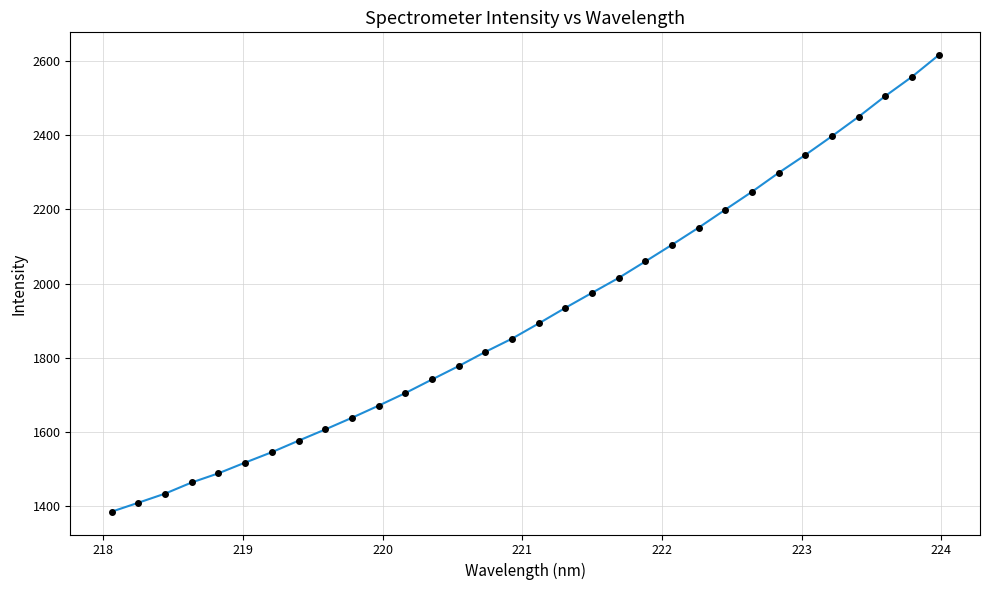

True or false: the data has more than 2 interior local peaks.

False